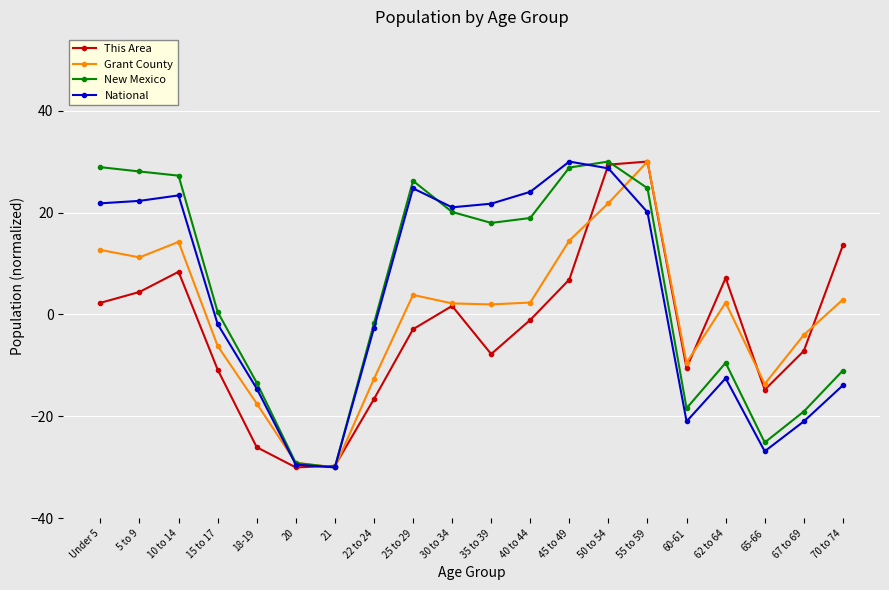

Between 21 and 50 to 54, which series saw the biggest shift?

New Mexico